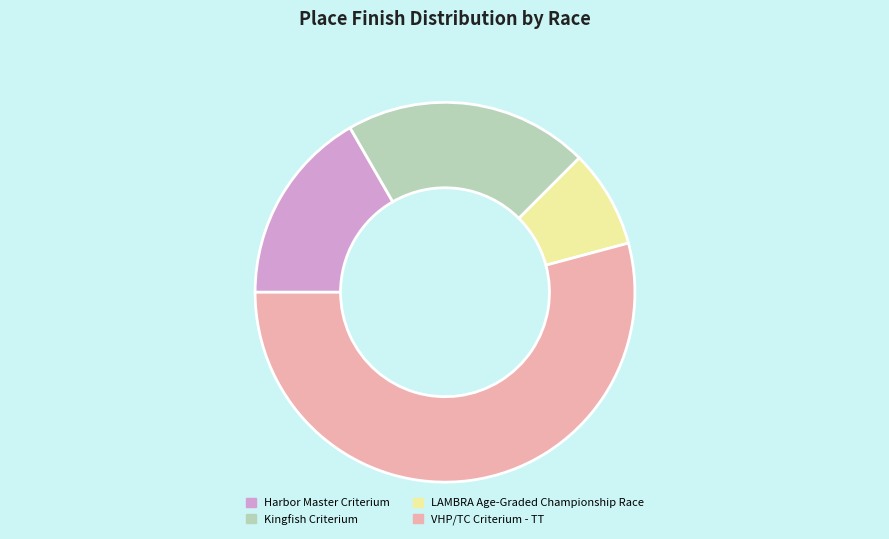

True or false: Harbor Master Criterium accounts for 24% of the total.

False